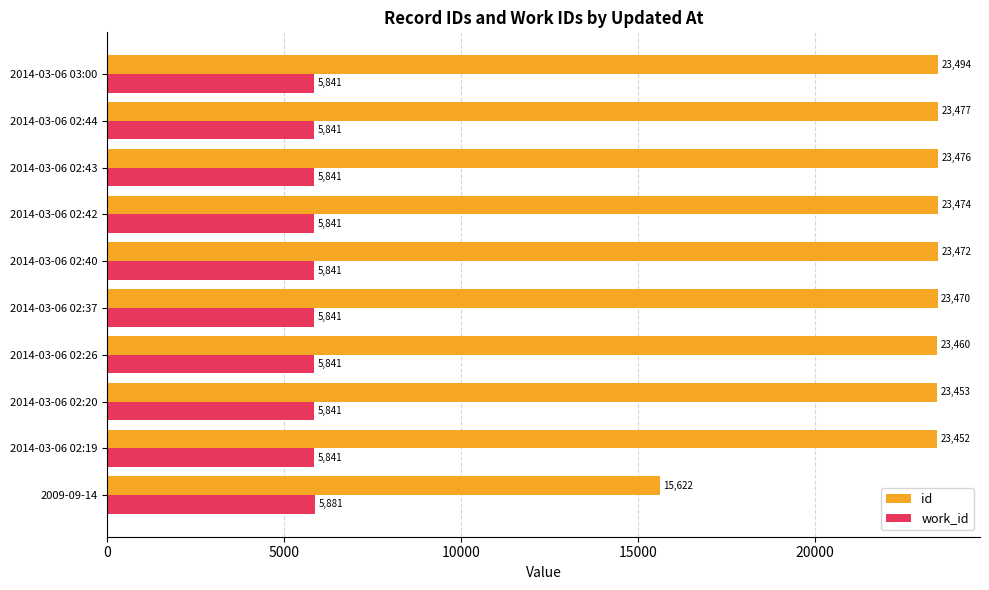

At how many categories does at least one series exceed 6832?

10